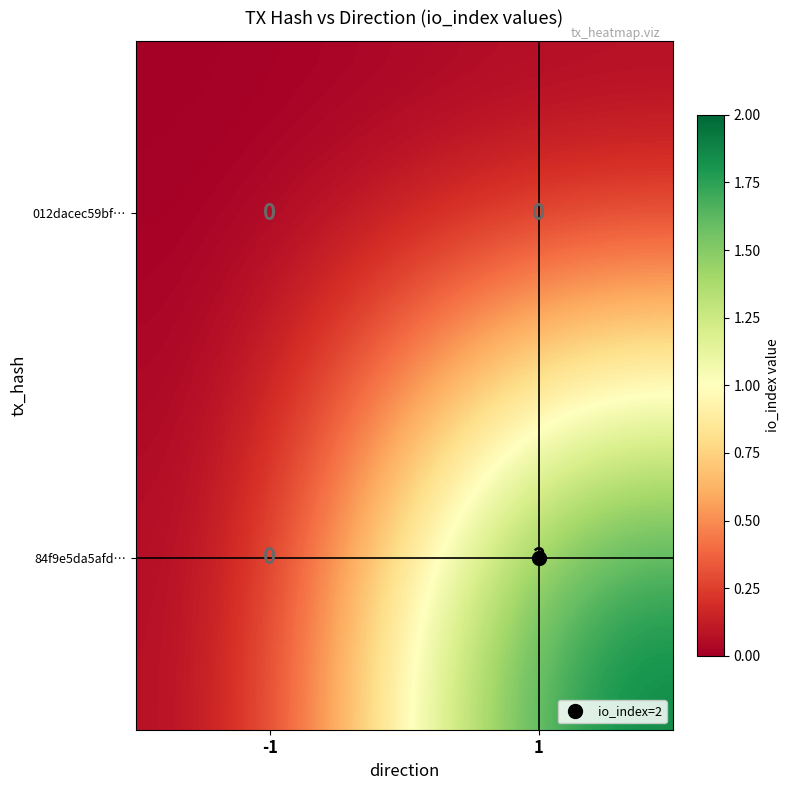

Is it true that 84f9e5da5afd… equals -1 at -1?

False